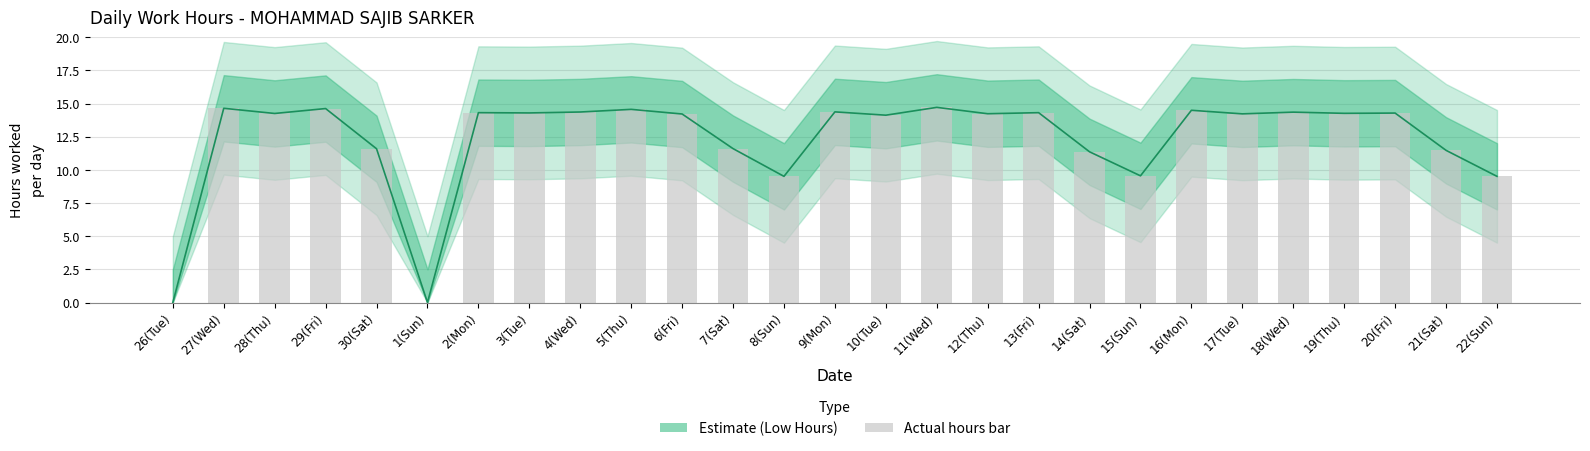

What is the average value?

12.3